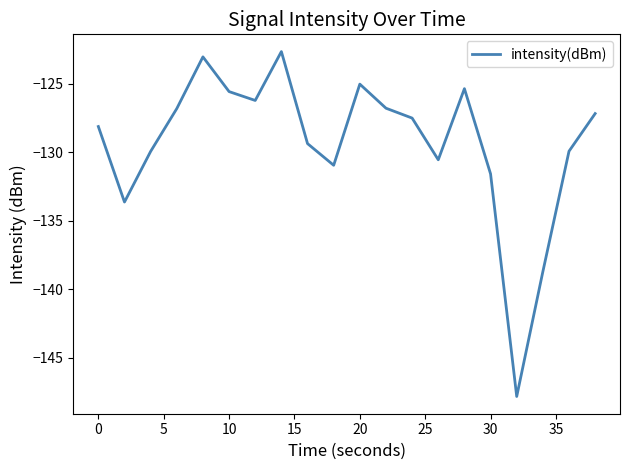

What is the maximum value shown in the chart?

-122.7